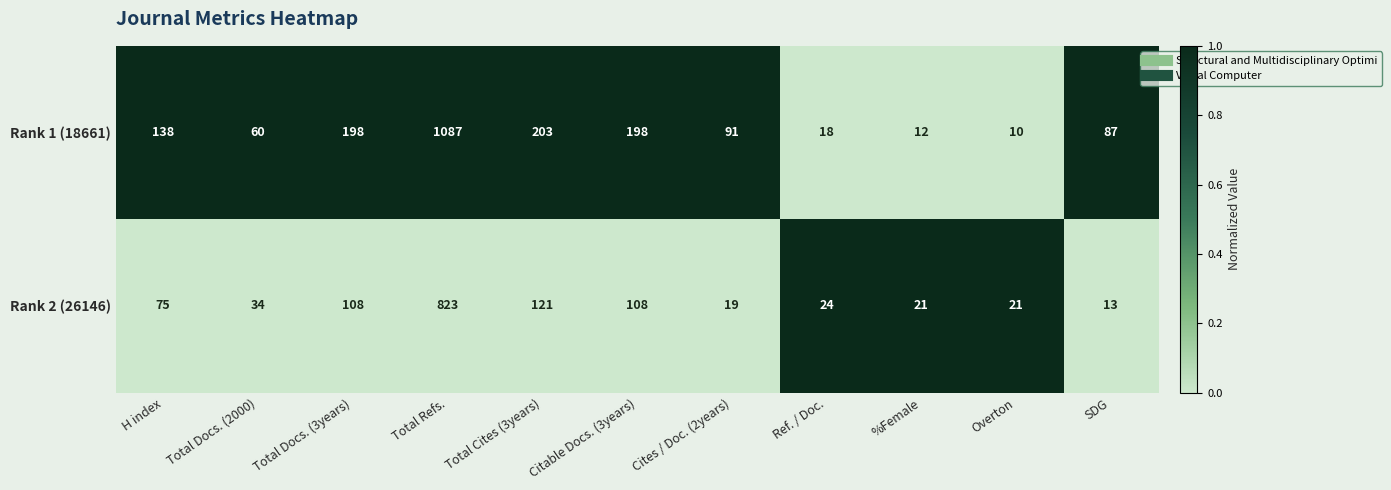

Which series changed the most between Total Refs. and Cites / Doc. (2years)?

Rank 1 (18661)